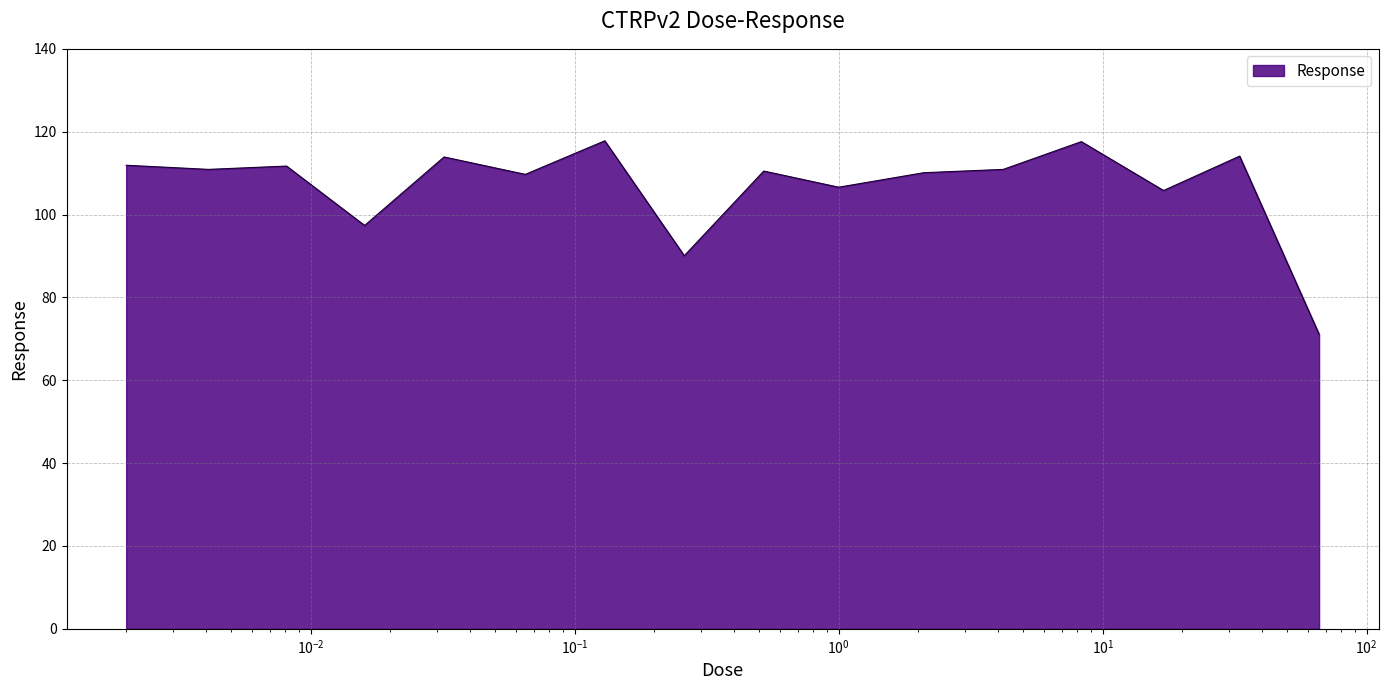

How many lines are shown in the chart?

1